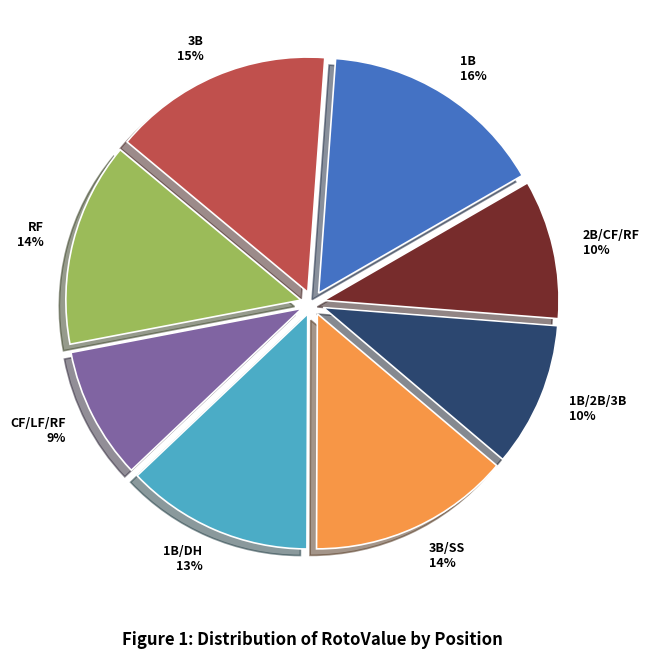

How many segments does this pie chart have?

8